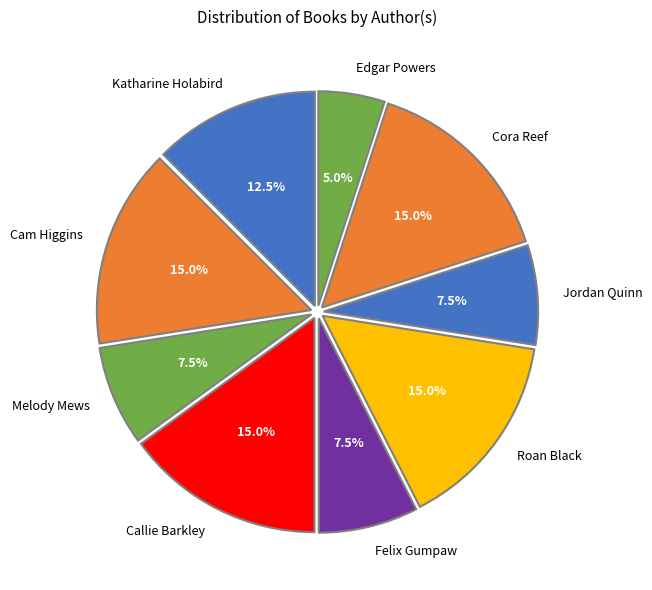

Is Jordan Quinn the majority of the pie?

No